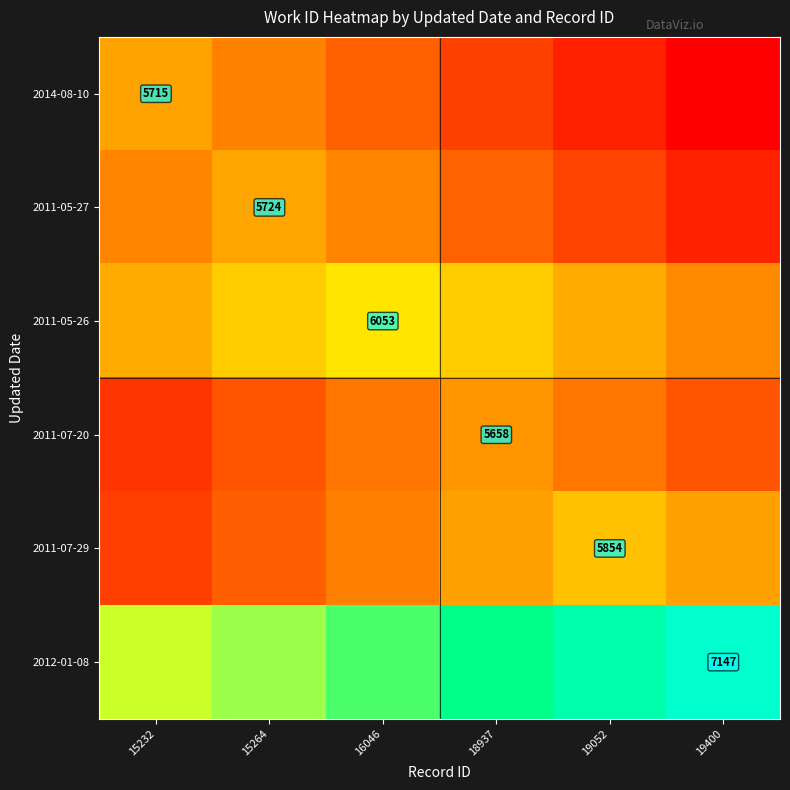

How many categories are shown in the chart?

6